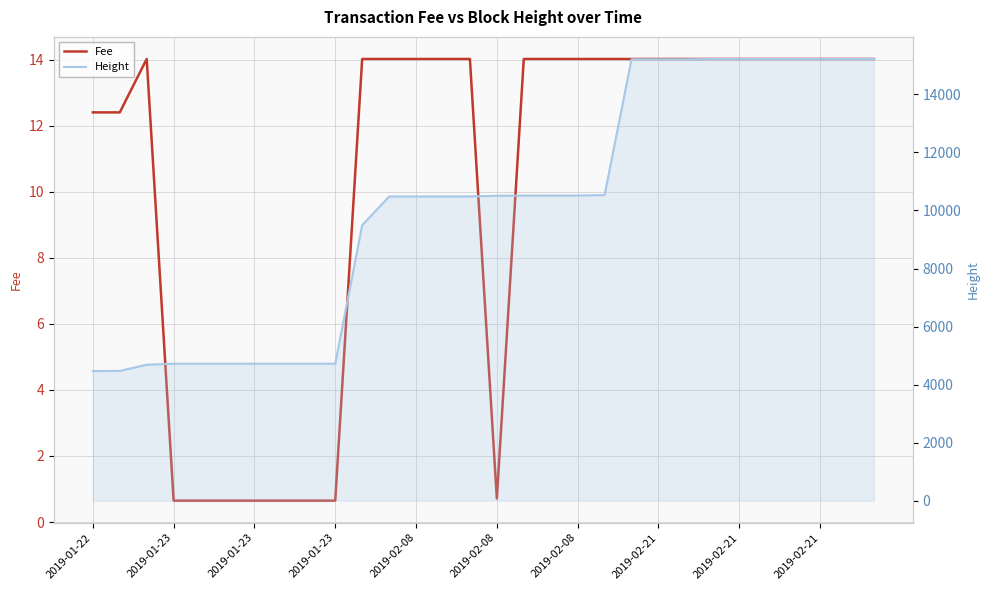

Reading left to right, what are all the values shown in this chart?

Fee: 12.4	12.4	14.0	0.6	0.6	0.6	0.6	0.6	0.6	0.6	14.0	14.0	14.0	14.0	14.0	0.7	14.0	14.0	14.0	14.0	14.0	14.0	14.0	14.0	14.0	14.0	14.0	14.0	14.0	14.0
Height: 4468.0	4472.0	4684.0	4720.0	4720.0	4720.0	4720.0	4720.0	4720.0	4720.0	9493.0	10482.0	10482.0	10483.0	10484.0	10508.0	10514.0	10514.0	10515.0	10533.0	15211.0	15211.0	15211.0	15222.0	15222.0	15222.0	15222.0	15222.0	15222.0	15222.0